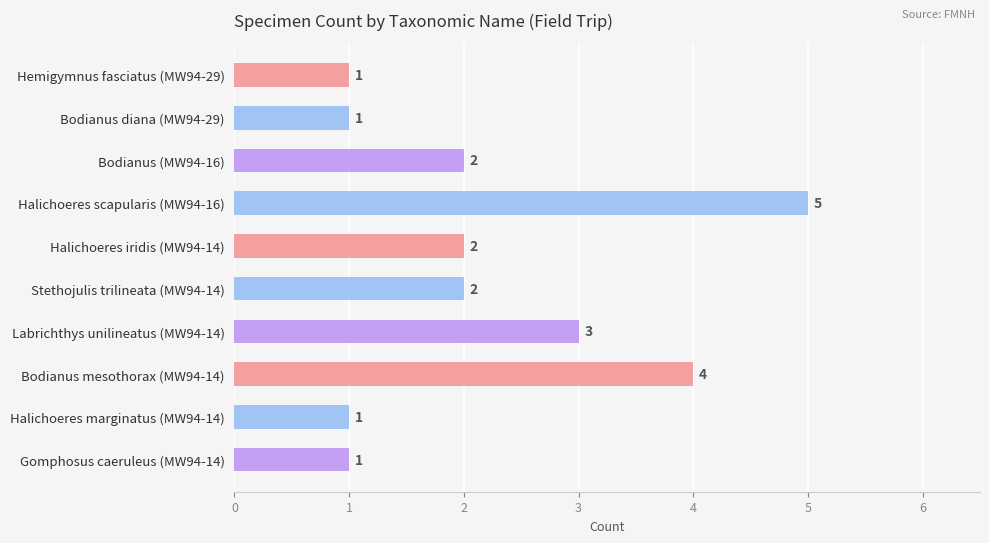

True or false: the data shows 2 at Bodianus diana (MW94-29).

False